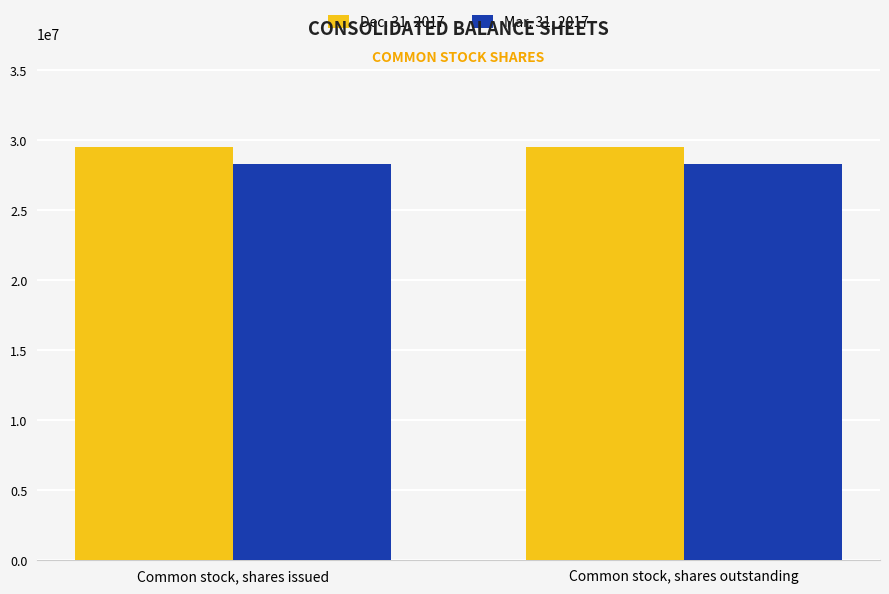

What is the minimum value shown in the chart?

28272667